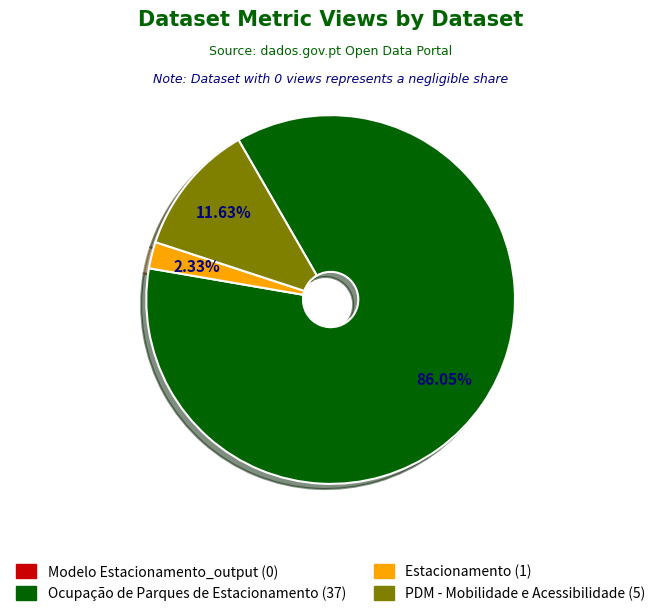

Does any single category account for the majority?

Yes